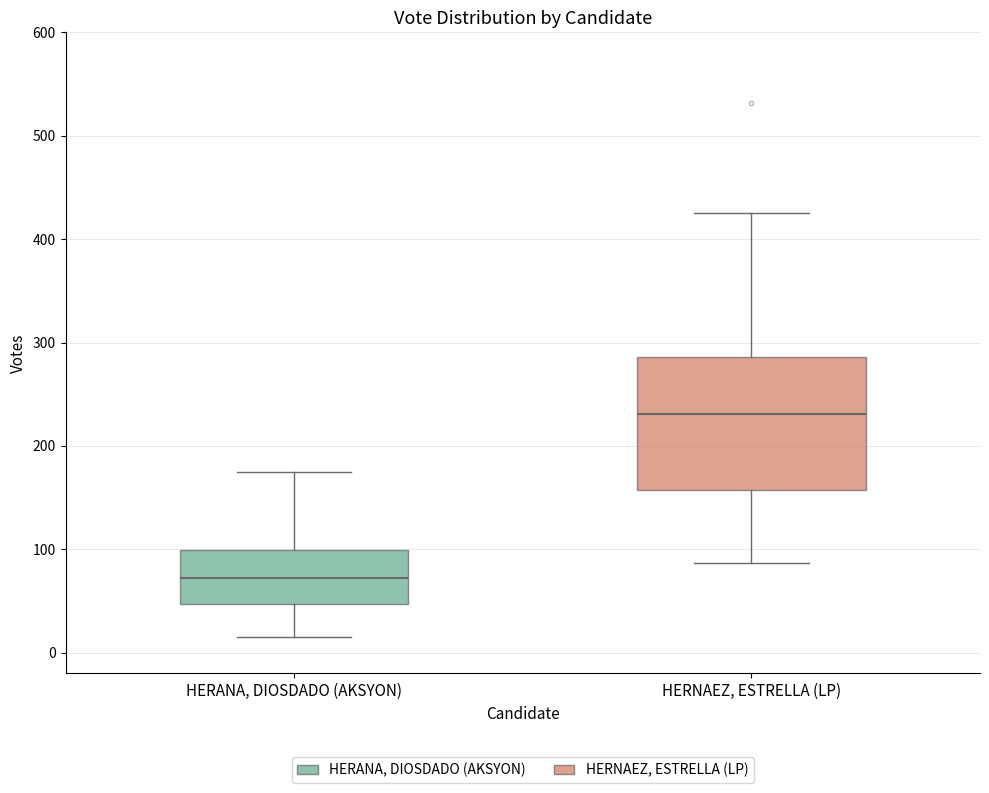

Reading left to right, transcribe this box plot: for each box, give where its median line is, the range the box spans, and where its two whiskers end, as read against the y-axis. The values are not printed on the chart, so give them approximately, as read against the axis.

HERANA, DIOSDADO (AKSYON): median 70, box 50 to 100, whiskers 20 to 180
HERNAEZ, ESTRELLA (LP): median 230, box 160 to 290, whiskers 90 to 430